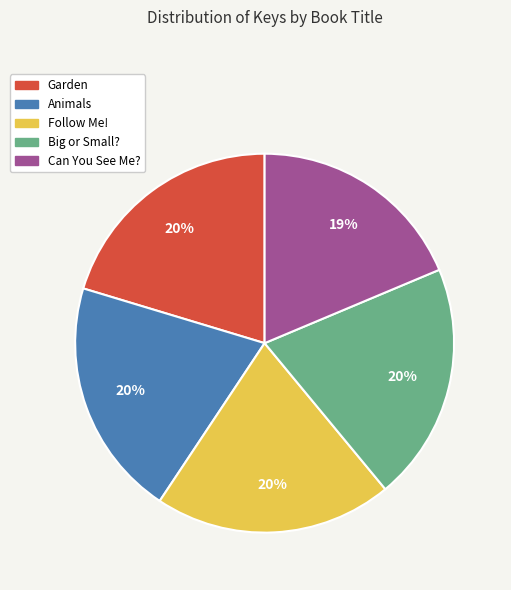

Which has a higher value, Follow Me! or Can You See Me??

Follow Me!